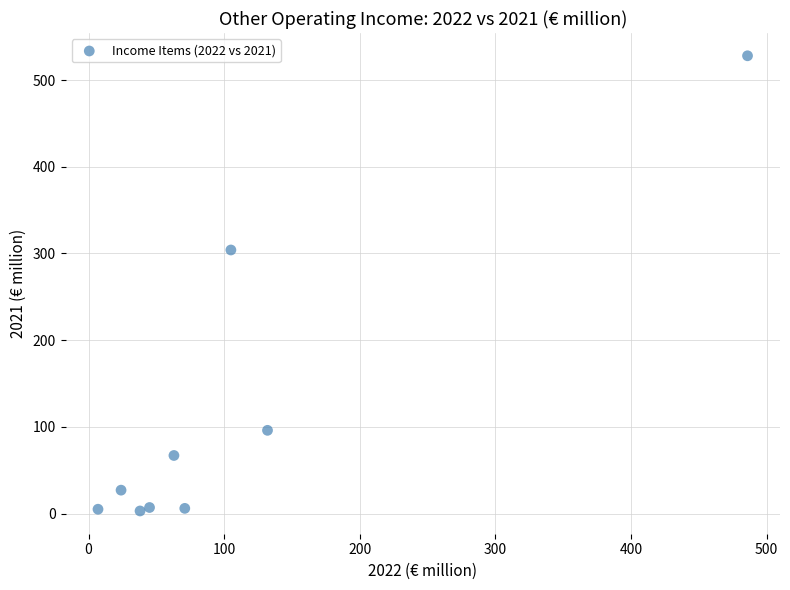

What Y value in the scatter plot is closest to 265?

304